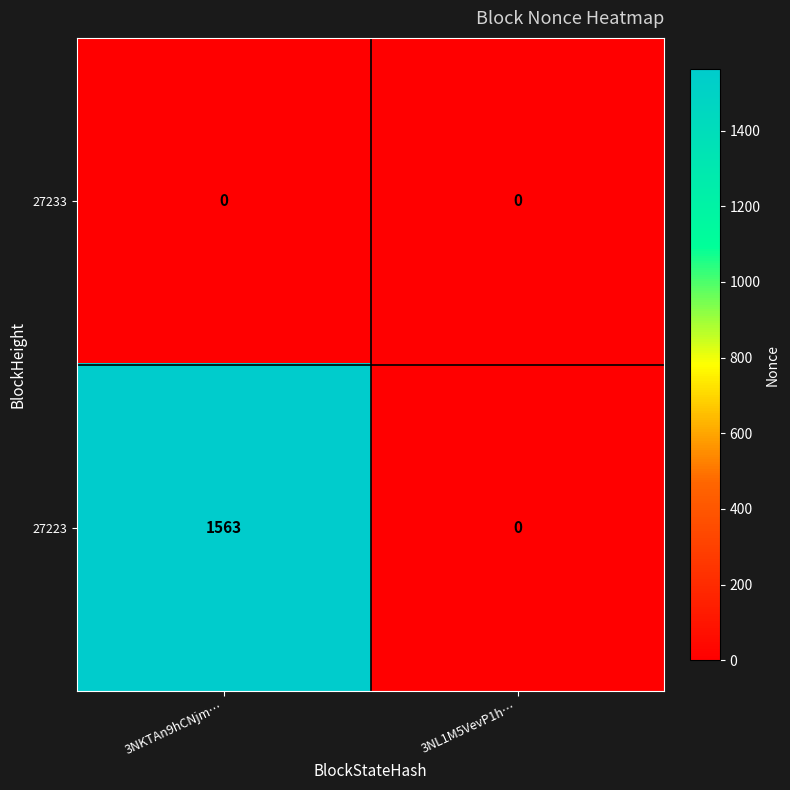

How many series are shown in this chart?

2